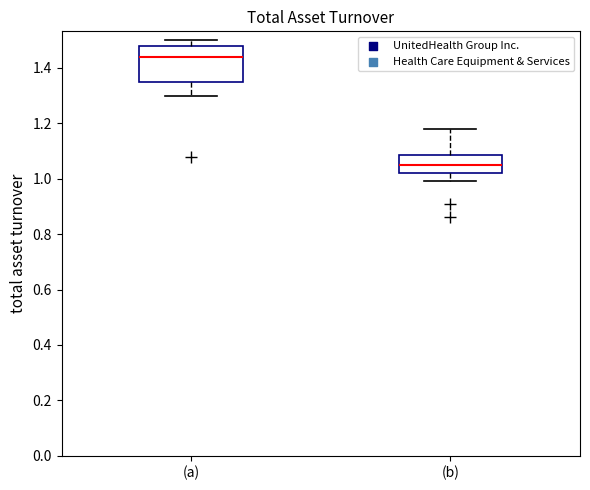

Where is the lower edge of the box for (b) on the y-axis? The values are not printed on the chart, so give them approximately, as read against the axis.

1.02